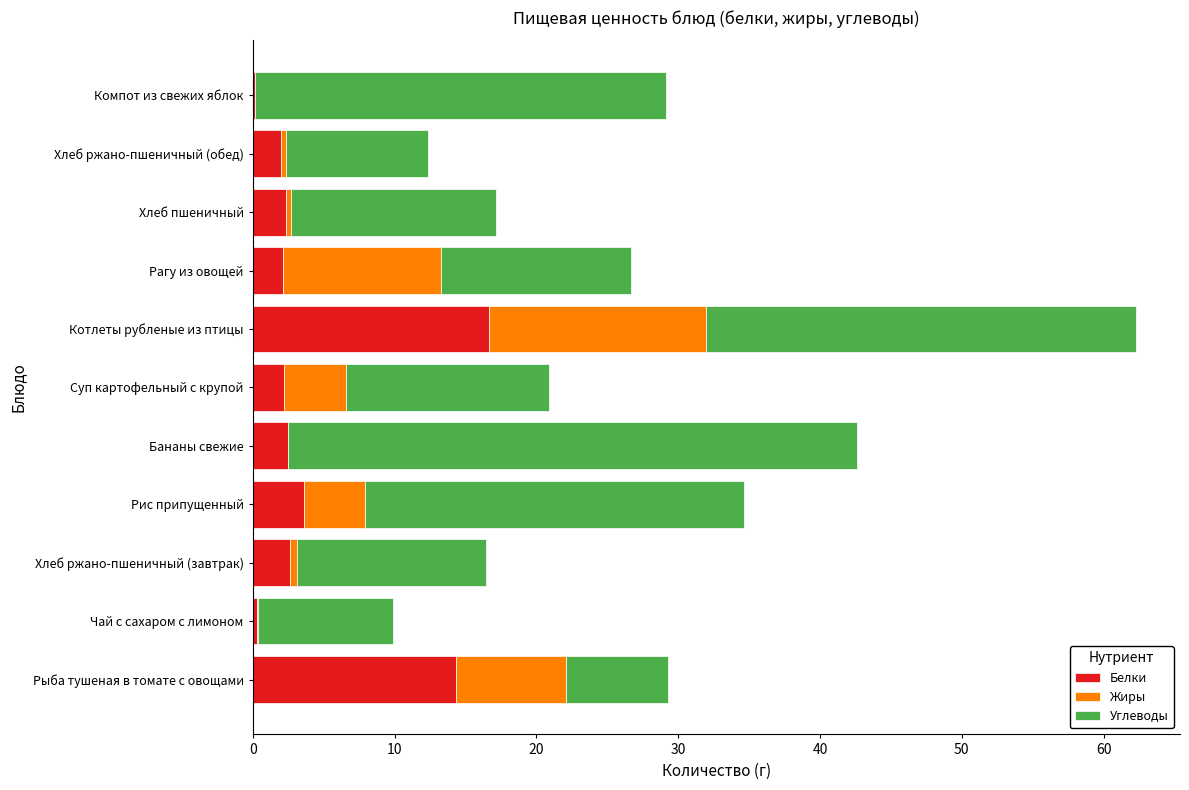

What is the total value across all series at Котлеты рубленые из птицы?

62.3